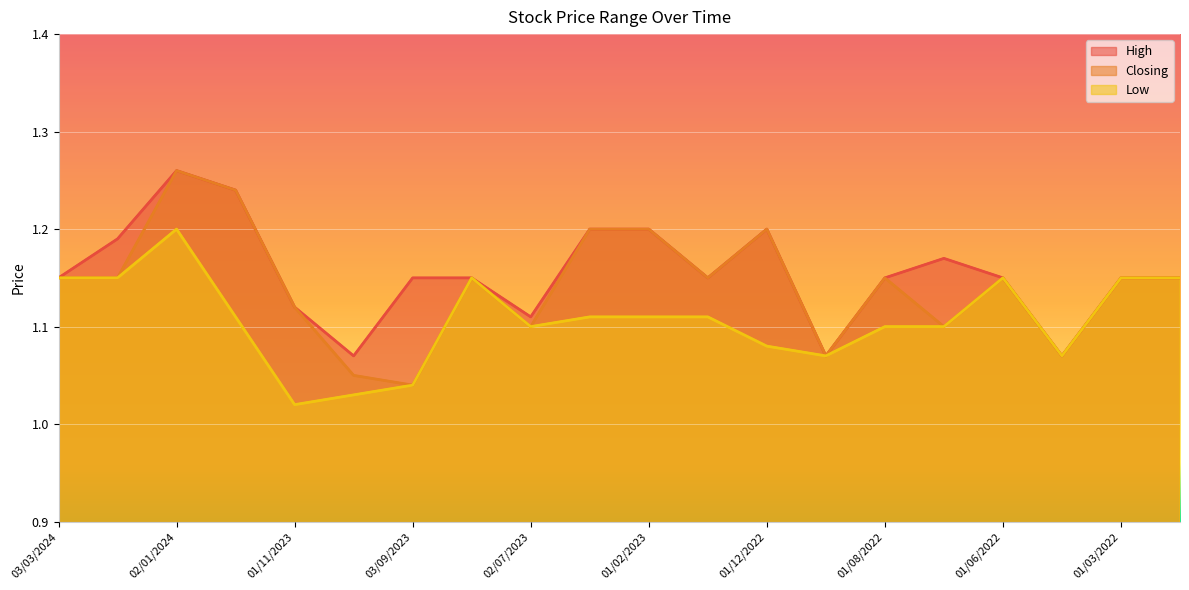

What is the label of the 20th point from the left?

01/12/2021